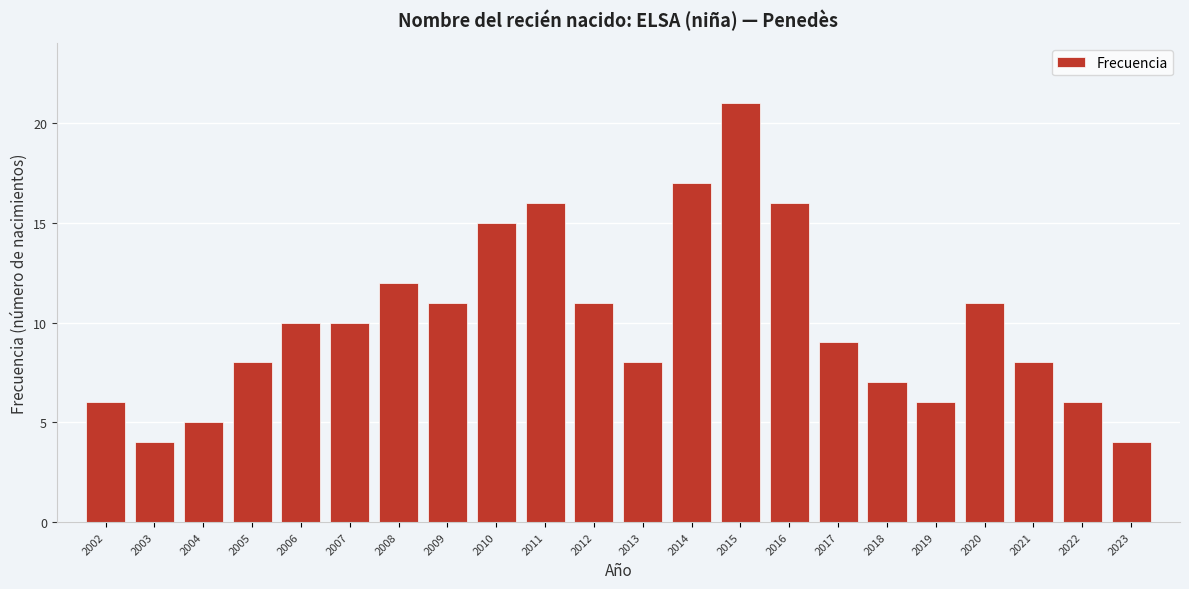

Reading left to right, transcribe all the data shown in this chart.

2002=6	2003=4	2004=5	2005=8	2006=10	2007=10	2008=12	2009=11	2010=15	2011=16	2012=11	2013=8	2014=17	2015=21	2016=16	2017=9	2018=7	2019=6	2020=11	2021=8	2022=6	2023=4